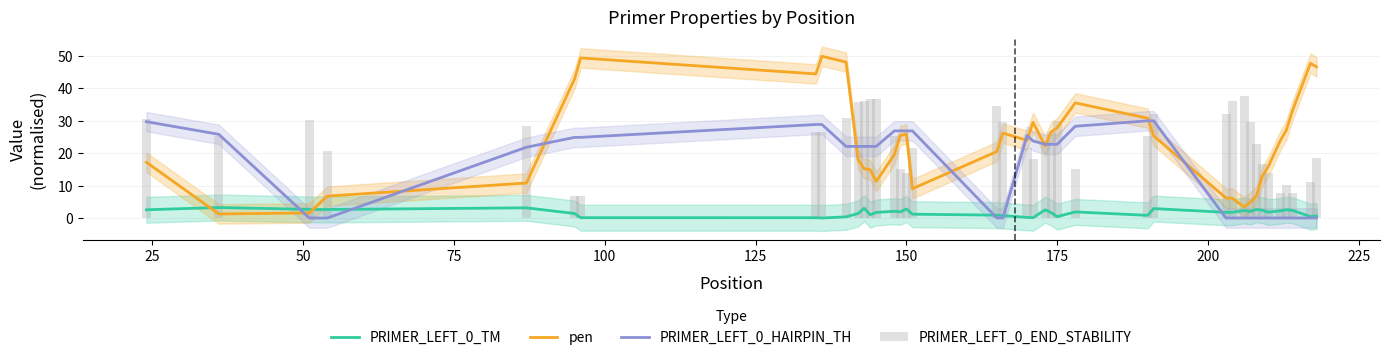

What is the highest value of the PRIMER_LEFT_0_HAIRPIN_TH series?

30.0